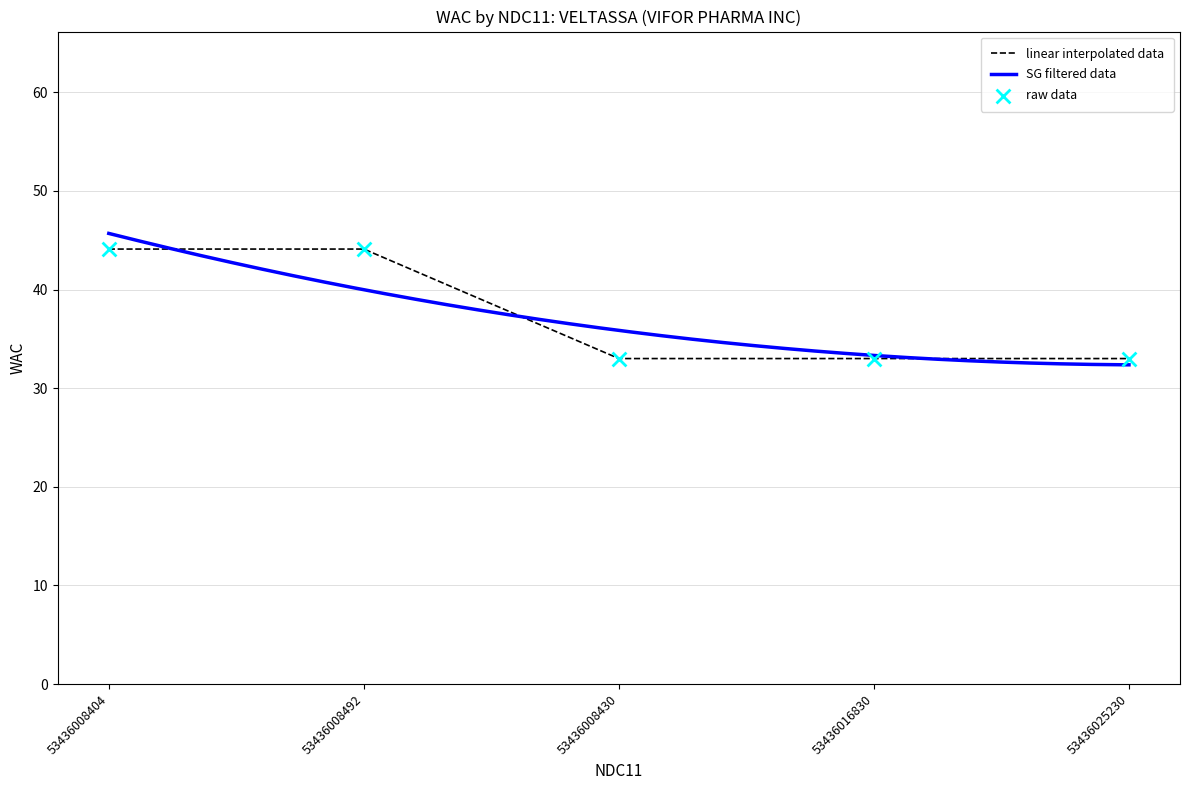

Which has a higher value, 53436025230 or 53436008492?

53436008492